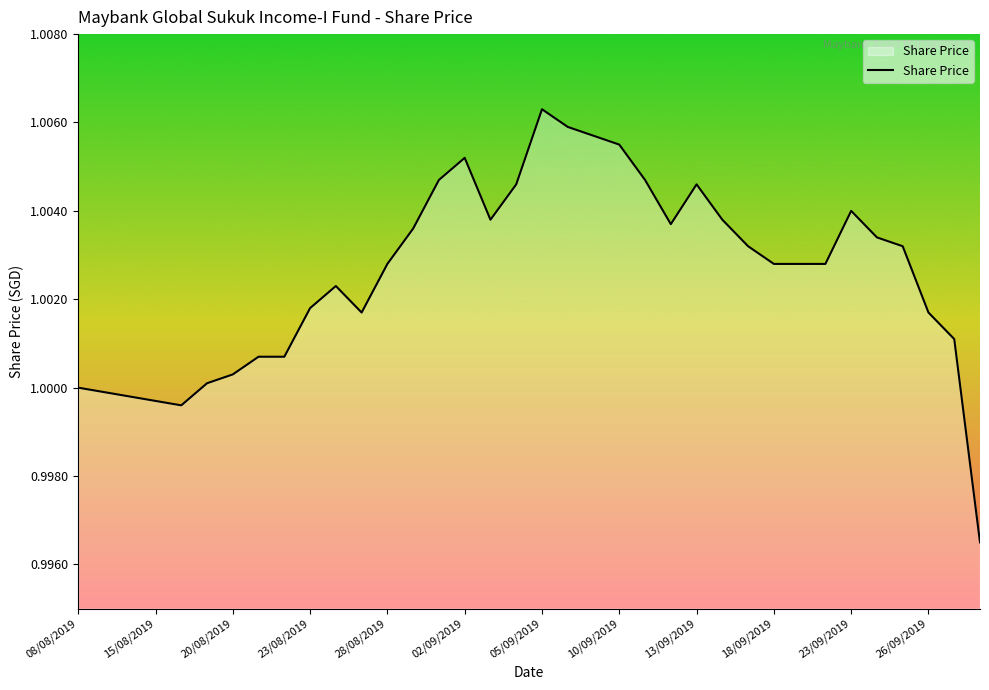

Does the chart have visible grid lines?

No